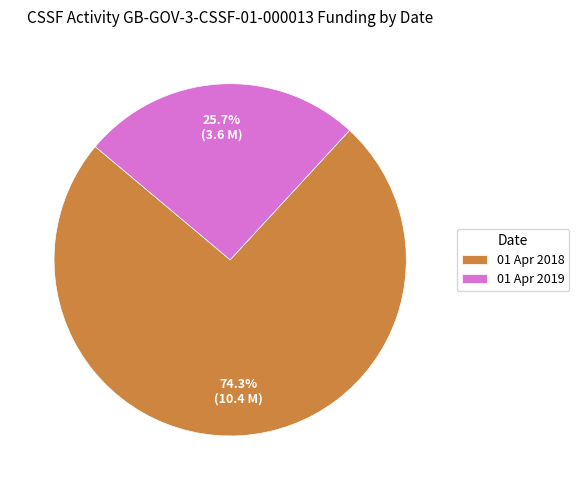

What percentage is the 01 Apr 2018 slice, to the nearest percent?

74%